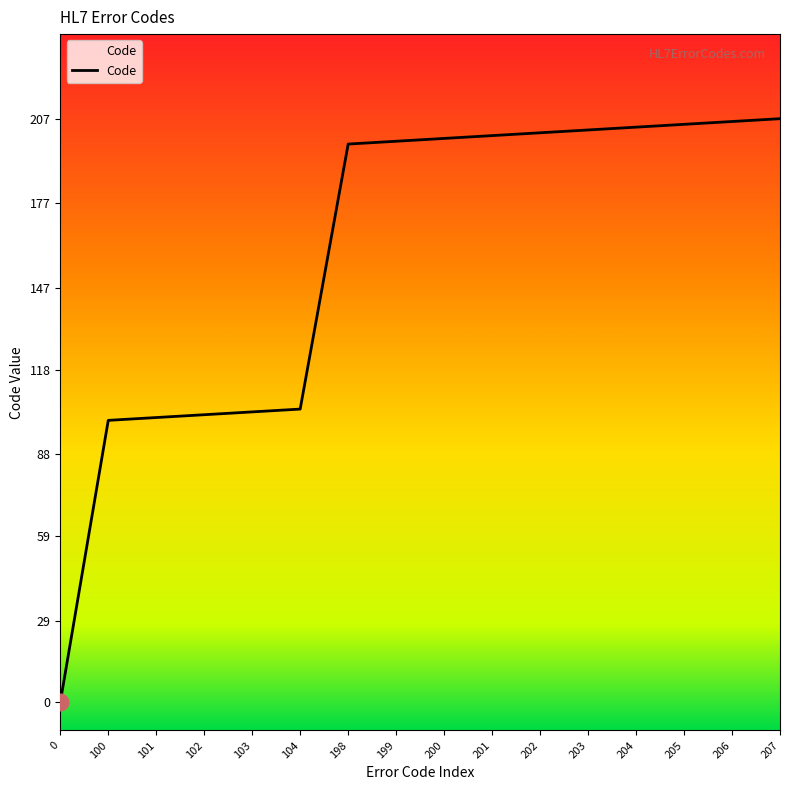

The value at 104 is 33. True or false?

False